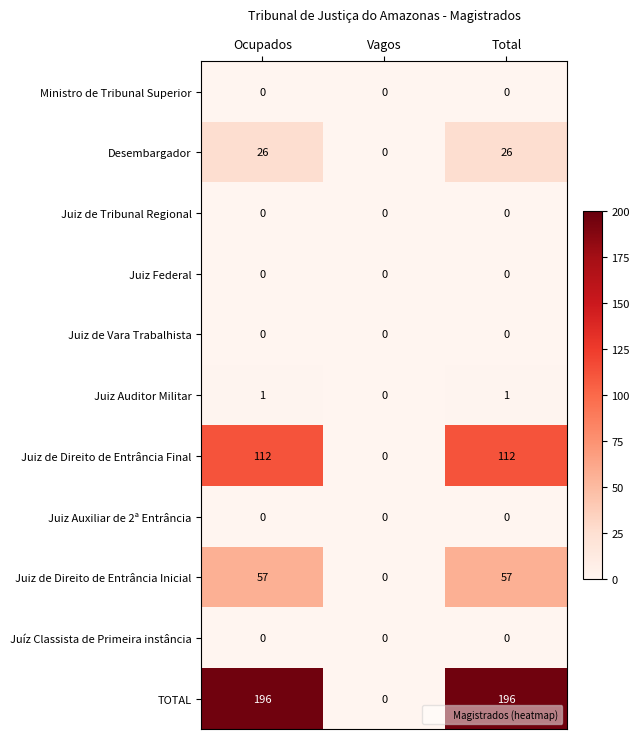

Which series has the largest total across all categories?

TOTAL